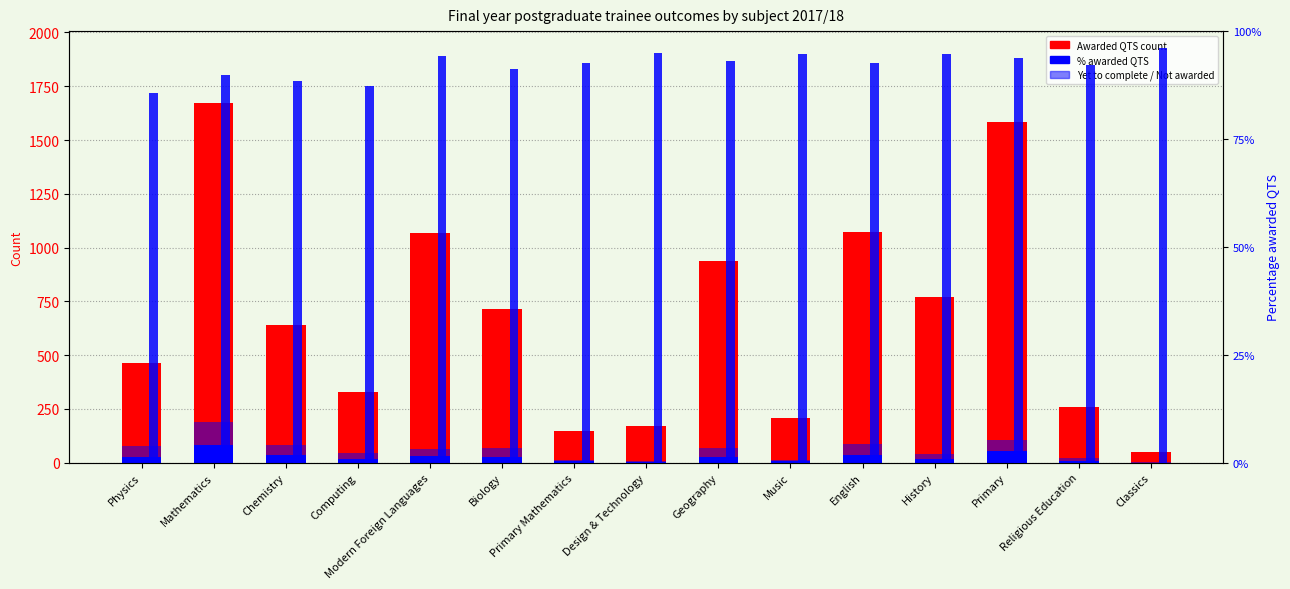

What is the average value of the Awarded QTS series?

672.6